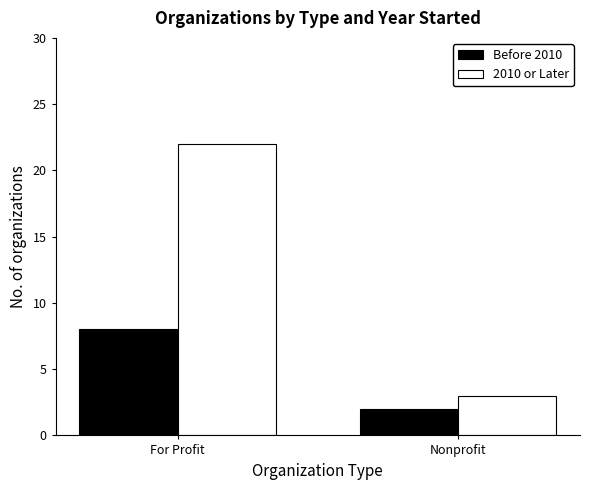

What position from the left is Nonprofit?

2